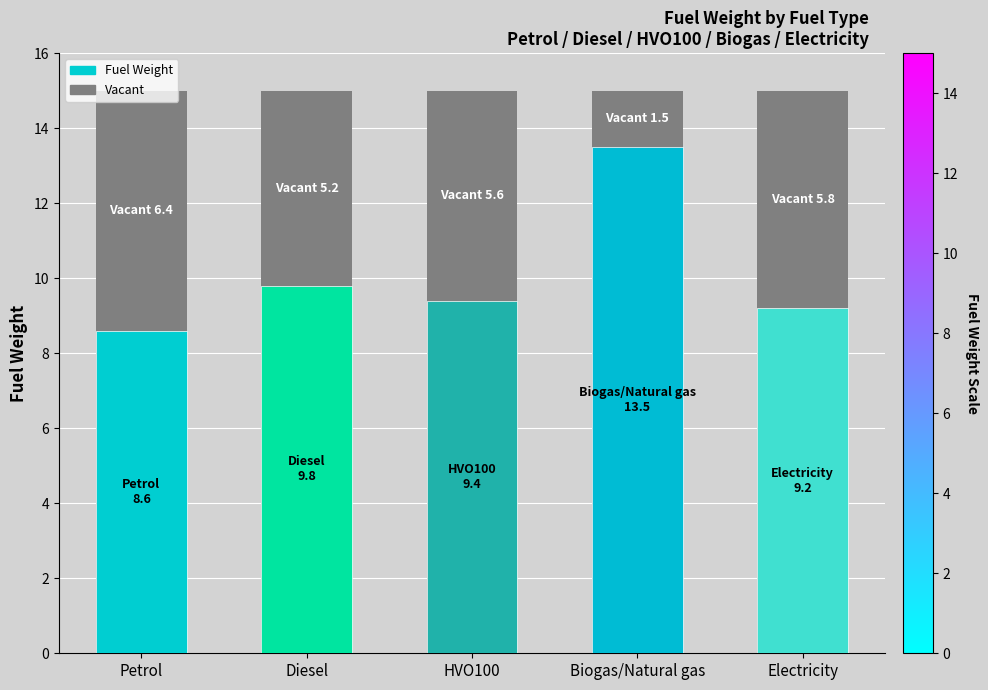

What is the approximate value at Diesel?

9.8